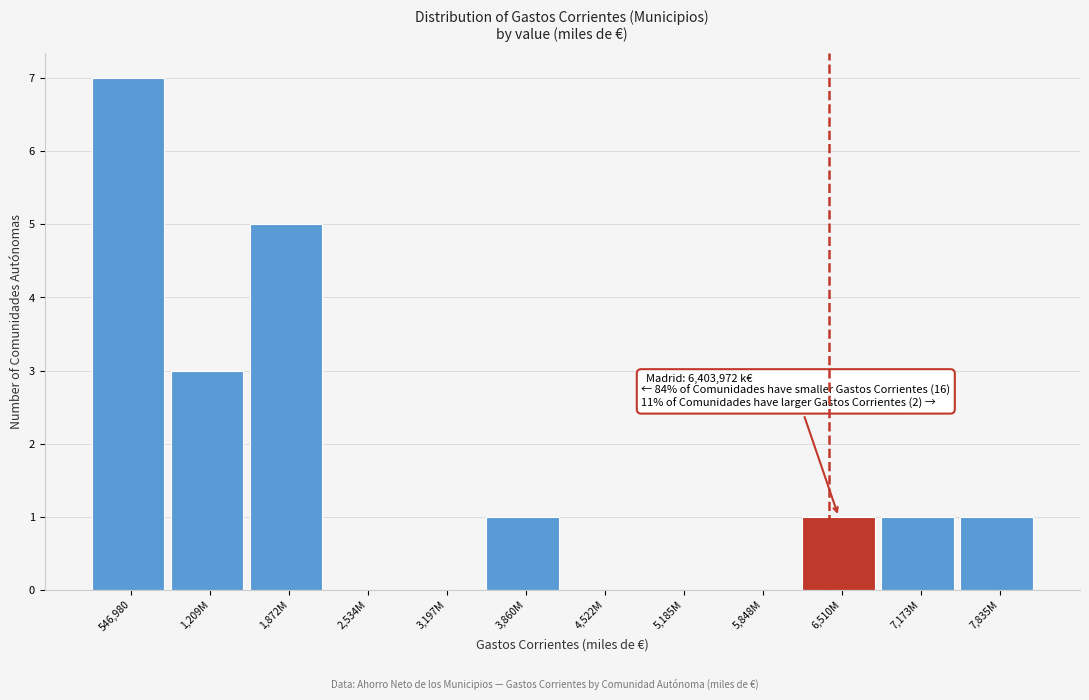

Reading left to right, transcribe all the data shown in this chart.

546,980=7	1,209M=3	1,872M=5	2,534M=0	3,197M=0	3,860M=1	4,522M=0	5,185M=0	5,848M=0	6,510M=1	7,173M=1	7,835M=1